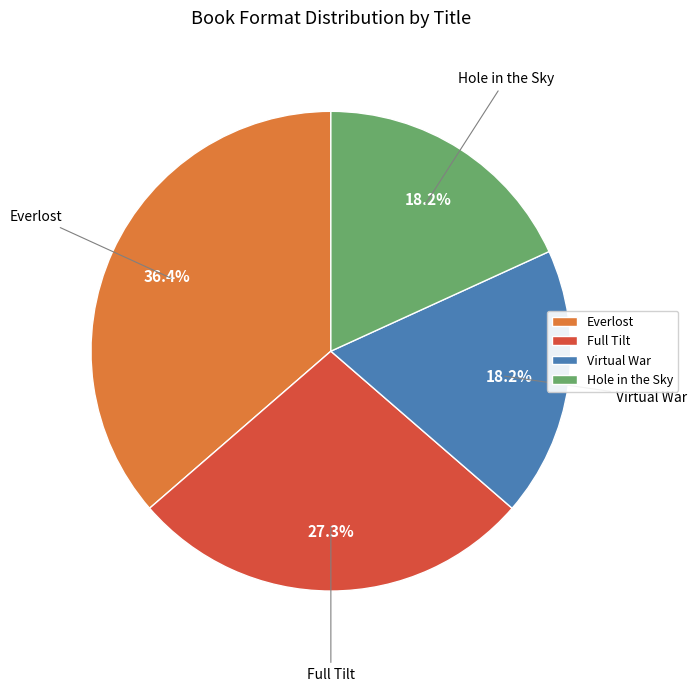

To the nearest percent, what portion does Virtual War represent?

18%